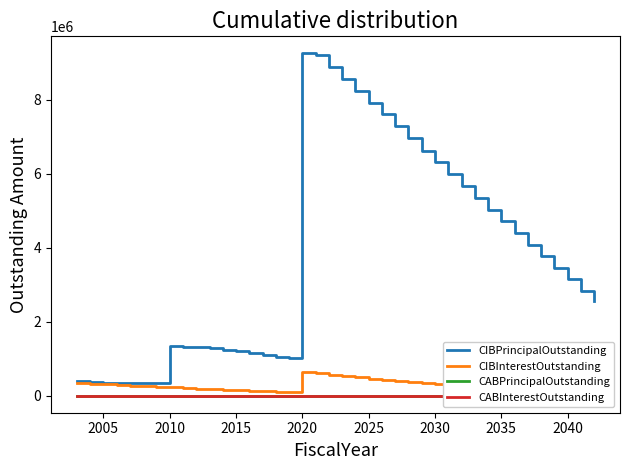

Is this an area chart (filled region under the line)?

No